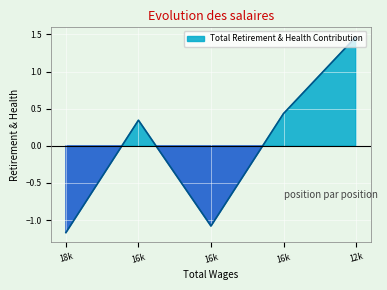

True or false: the data shows 0.8 at 16k.

False